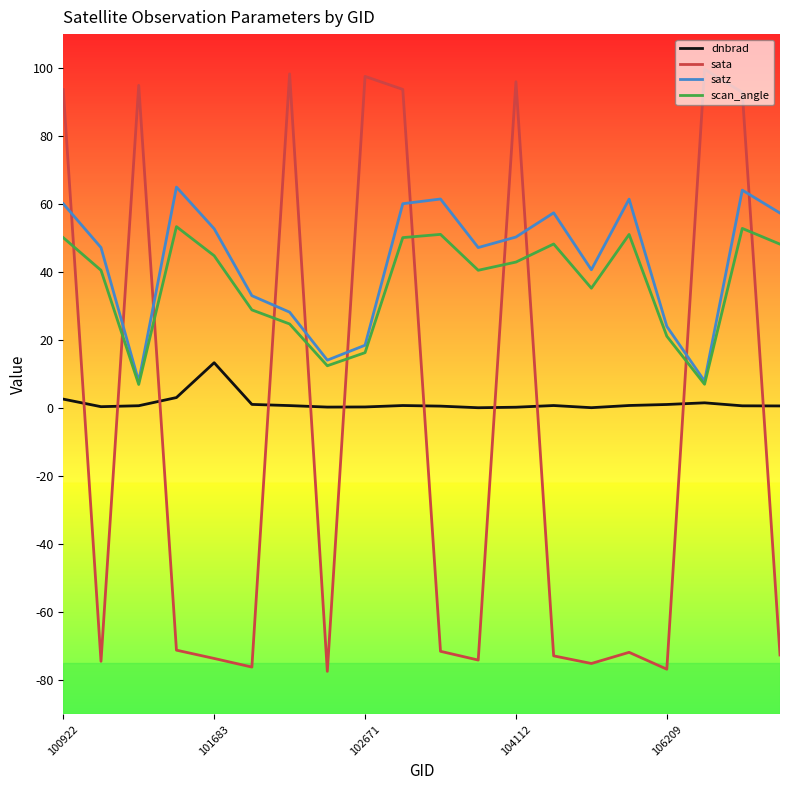

How many intersections are there between satz and sata?

11